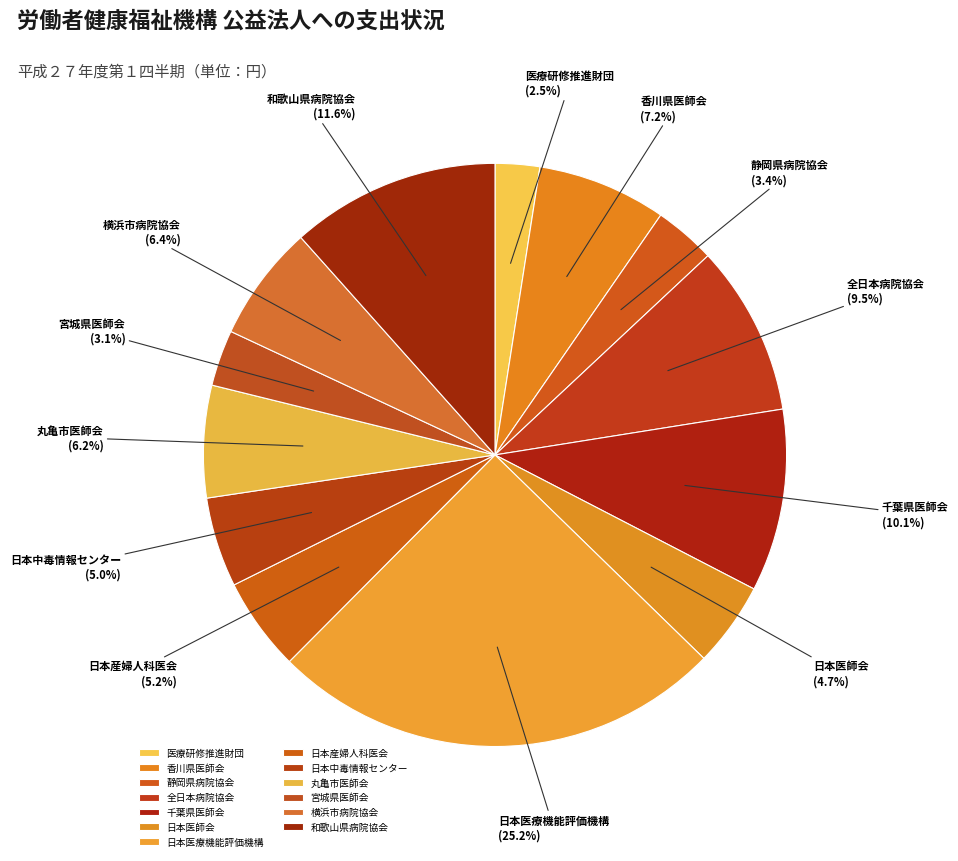

What is the largest slice in the pie chart?

日本医療機能評価機構